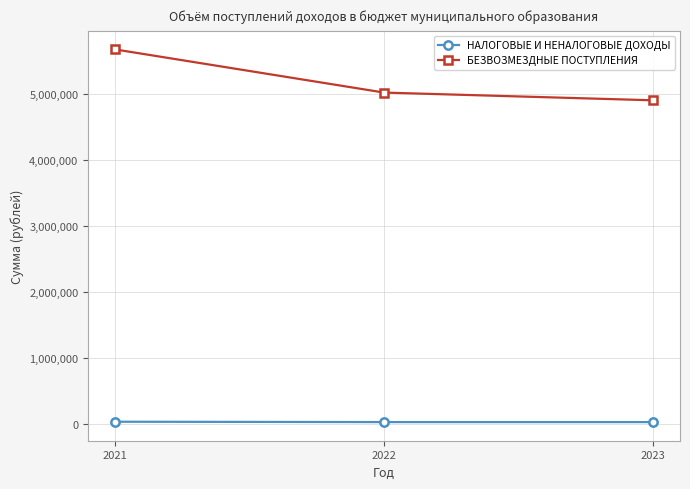

At which category is the sum across all series the highest?

2021